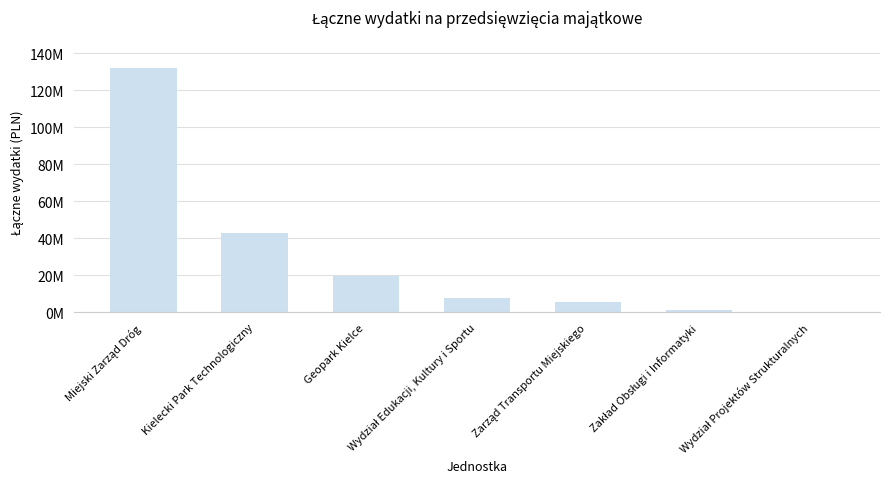

Are the bars horizontal?

No